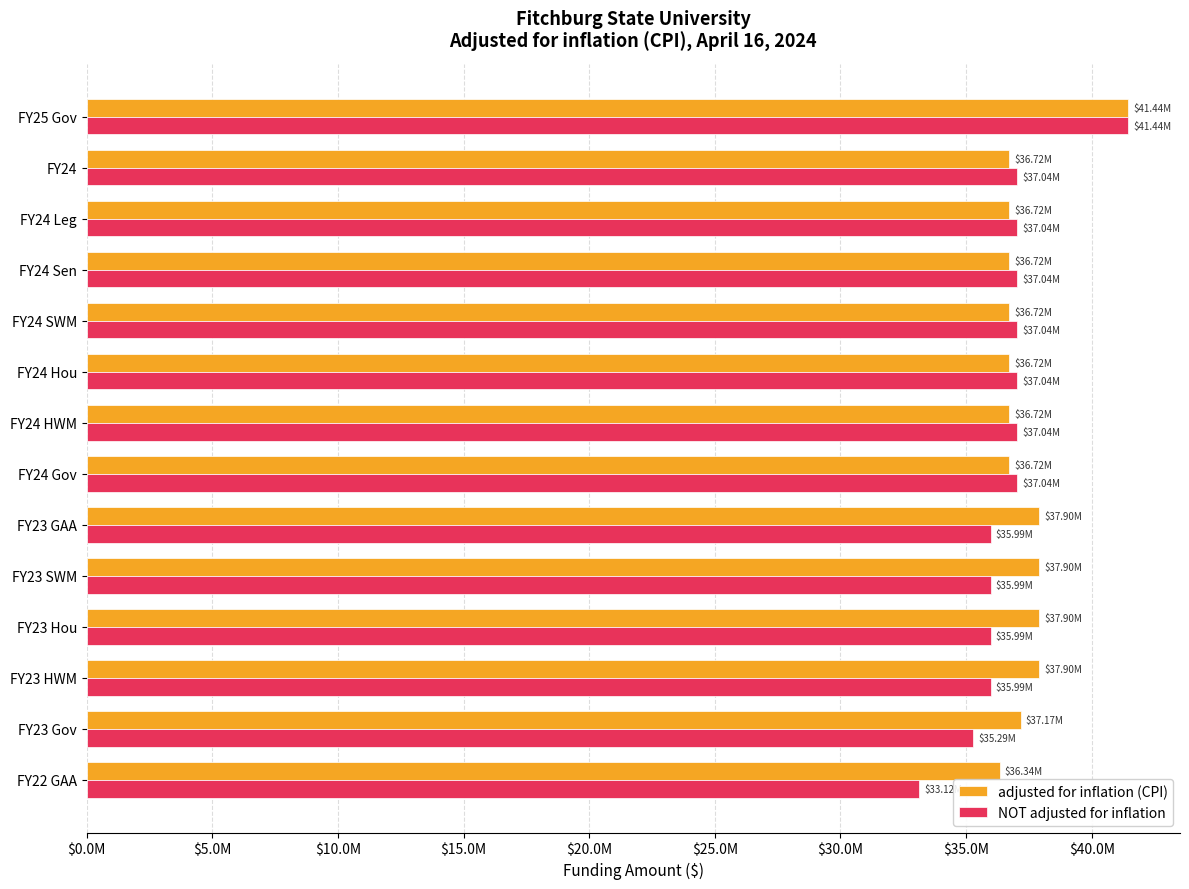

What is the lowest value of the NOT adjusted for inflation series?

33123850